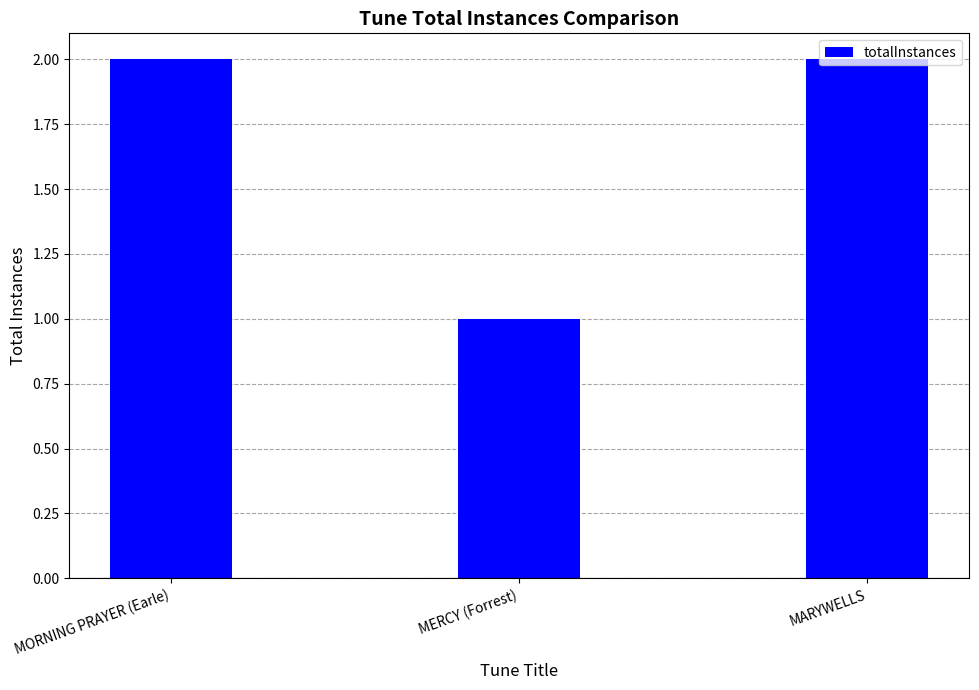

What is the label of the 2nd bar from the right?

MERCY (Forrest)